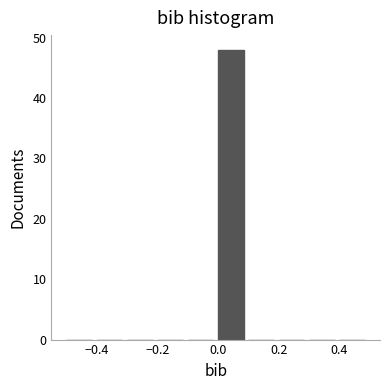

Reading left to right, transcribe this chart: for each bar, give the range it covers on the x-axis and its height. The values are not printed on the chart, so give them approximately, as read against the axis.

-0.5 to -0.4: 0
-0.4 to -0.3: 0
-0.3 to -0.2: 0
-0.2 to -0.1: 0
-0.1 to 0.0: 0
0.0 to 0.1: 48
0.1 to 0.2: 0
0.2 to 0.3: 0
0.3 to 0.4: 0
0.4 to 0.5: 0